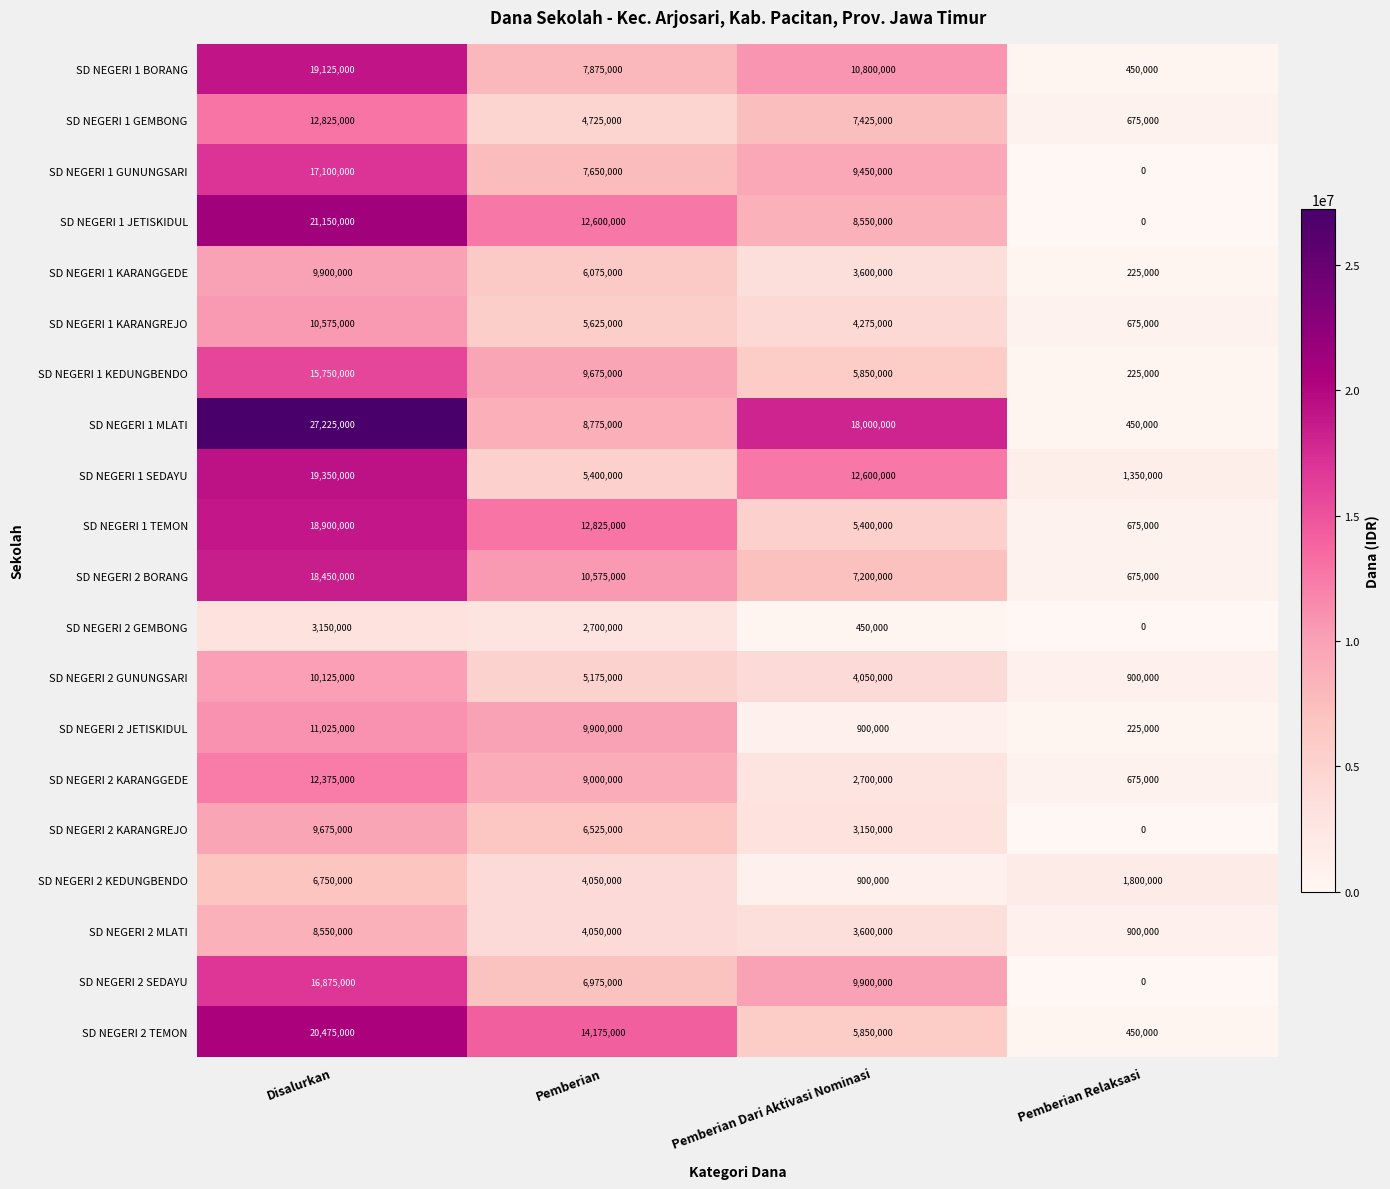

What is the total value across all series at Disalurkan?

289350000